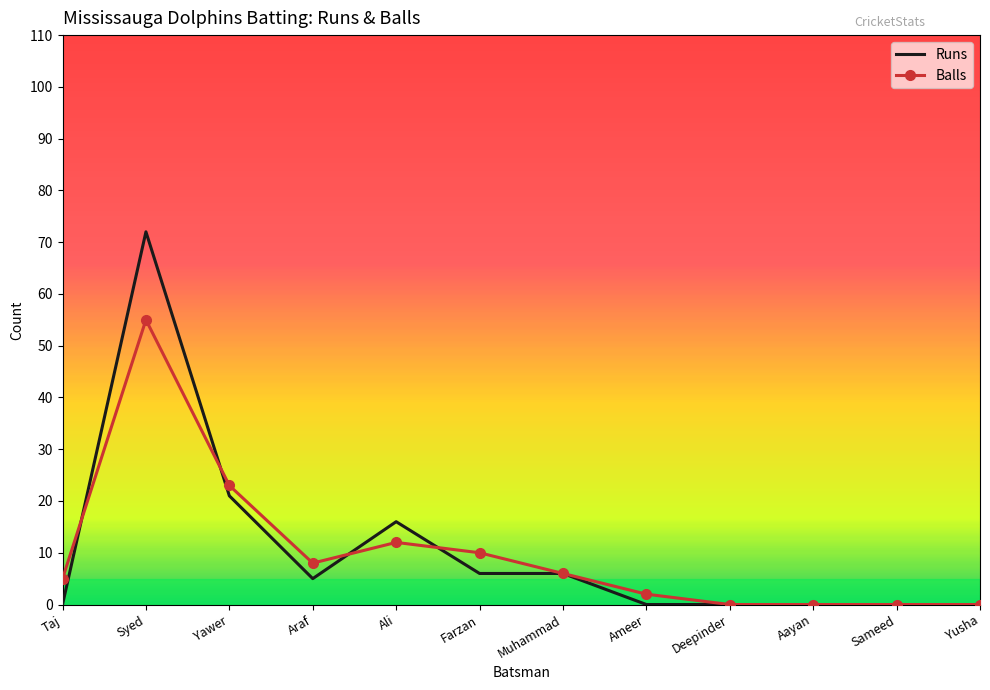

Reading right to left, extract all data points from this chart.

Runs: Yusha=0	Sameed=0	Aayan=0	Deepinder=0	Ameer=0	Muhammad=6	Farzan=6	Ali=16	Araf=5	Yawer=21	Syed=72	Taj=0
Balls: Yusha=0	Sameed=0	Aayan=0	Deepinder=0	Ameer=2	Muhammad=6	Farzan=10	Ali=12	Araf=8	Yawer=23	Syed=55	Taj=5